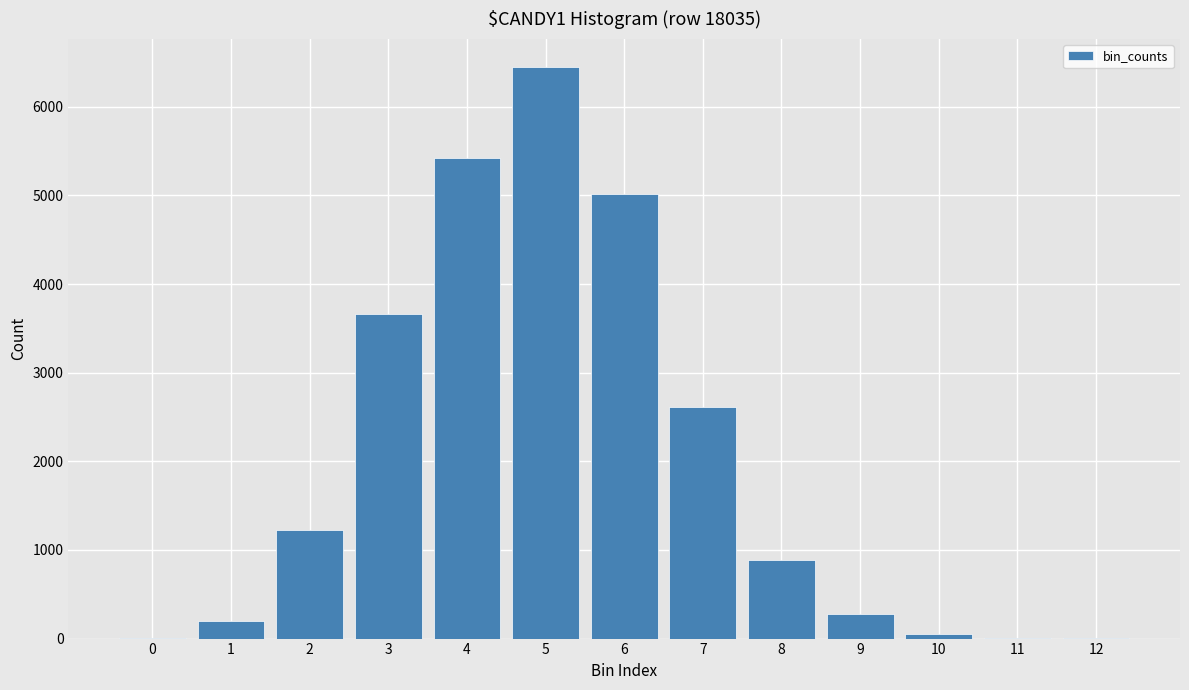

Approximately how many times larger is the value at 3 compared to 6?

0.7